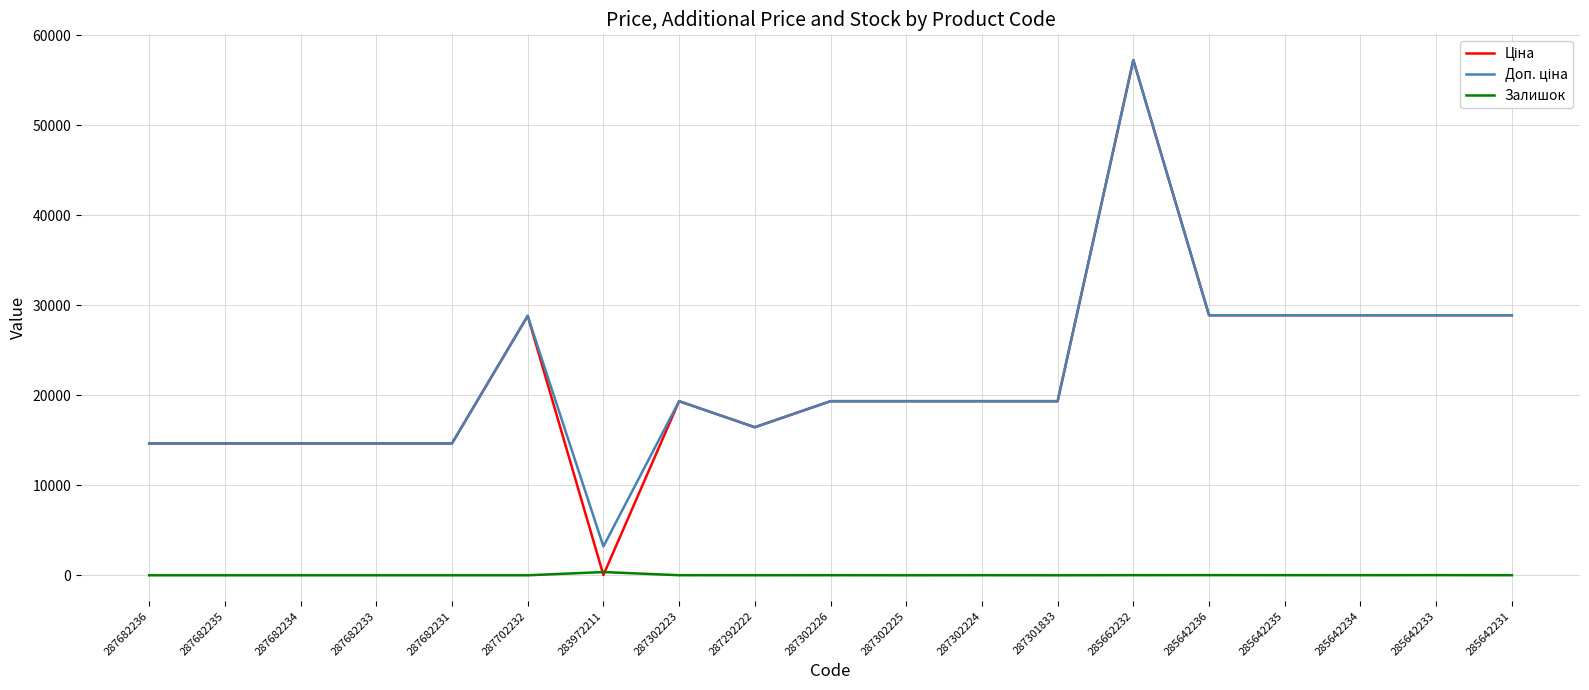

Is it true that Залишок equals 14.0 at 285642235?

True